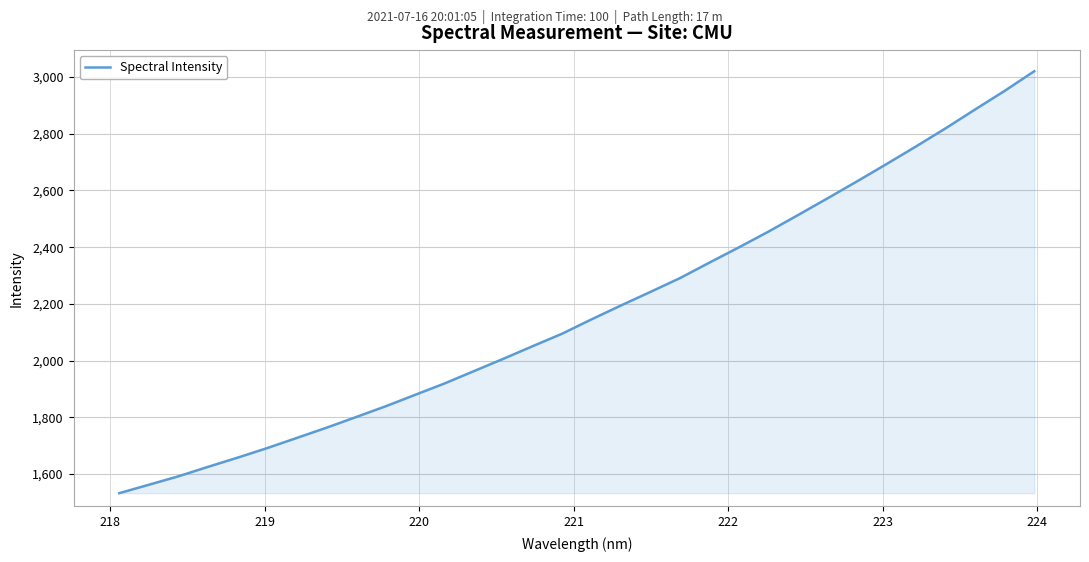

What is the maximum value shown in the chart?

3020.4